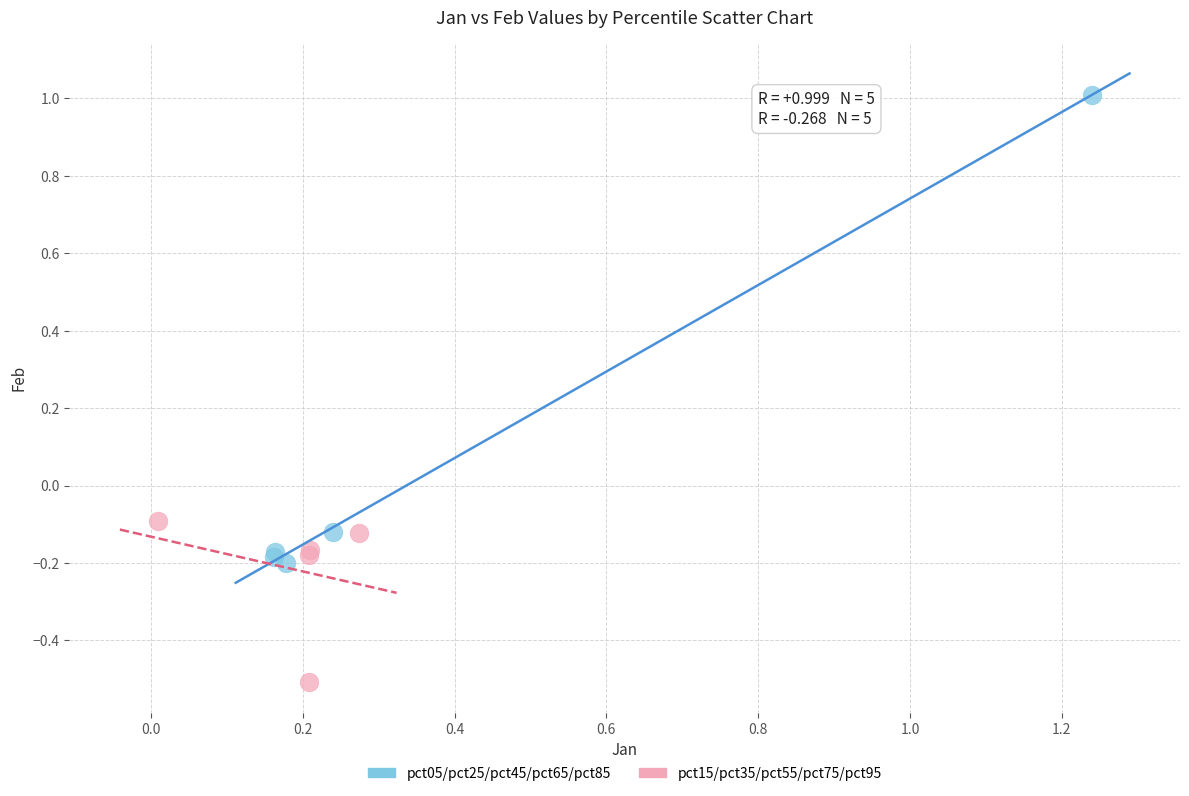

Which series reaches the maximum Y coordinate?

pct05/pct25/pct45/pct65/pct85